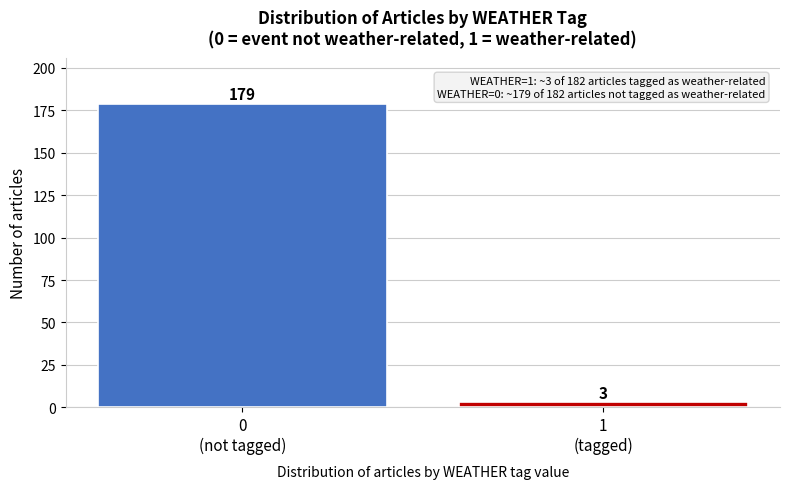

Reading left to right, transcribe all the data shown in this chart.

179	3